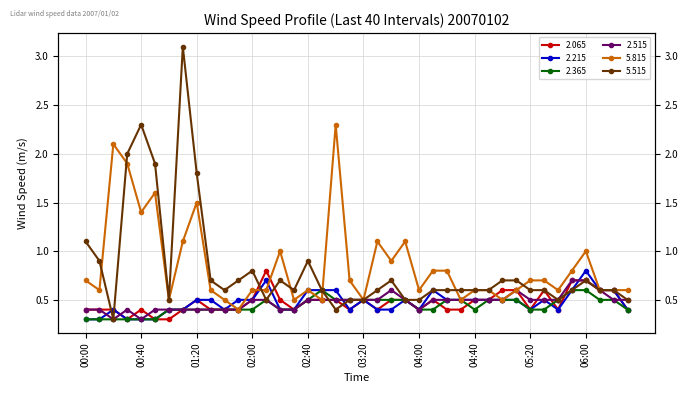

Which series changed the most between 00:10 and 05:40?

5.515